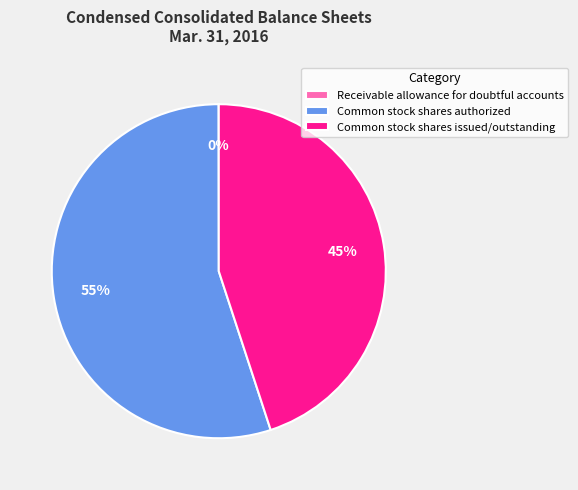

Which category has the biggest portion of the pie?

Common stock shares authorized